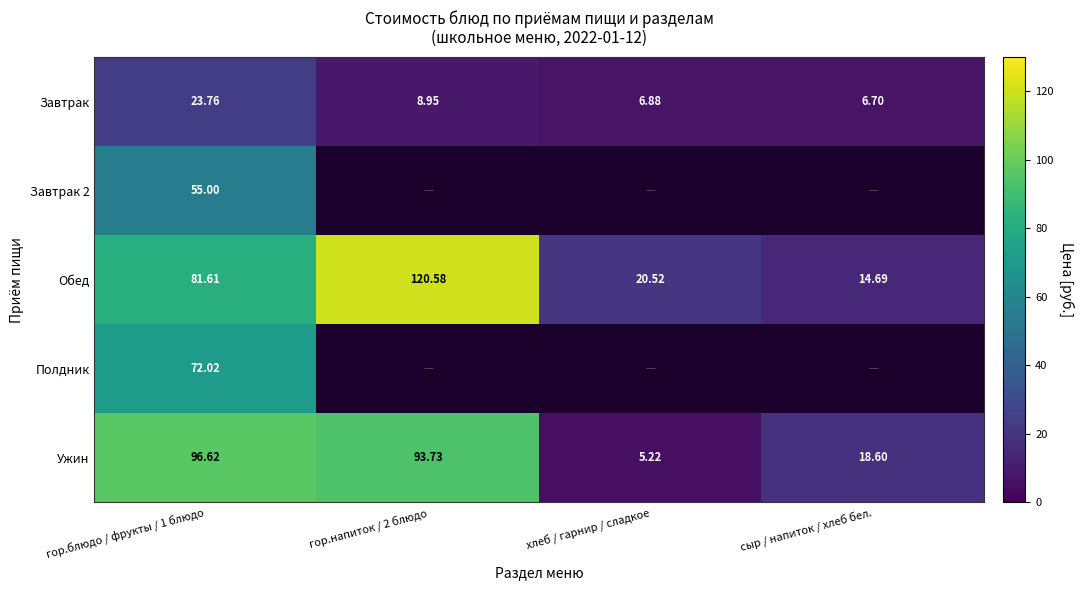

How many data points in Завтрак are above 8?

2